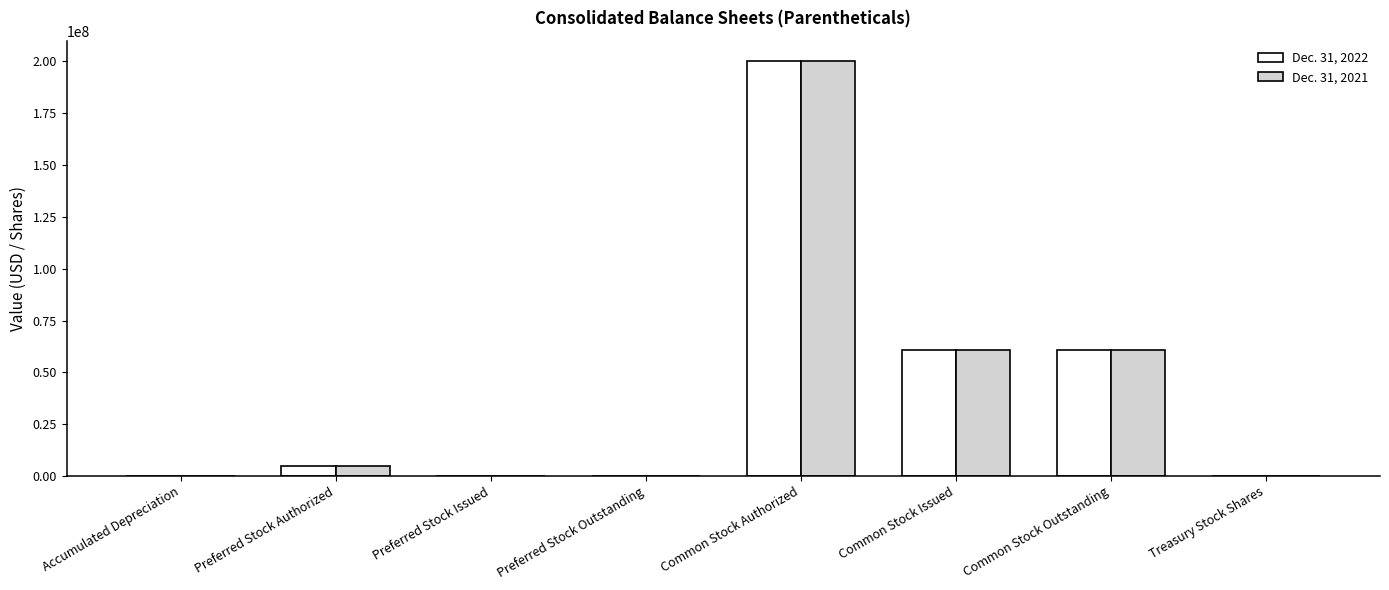

What is the greatest value displayed?

200000000